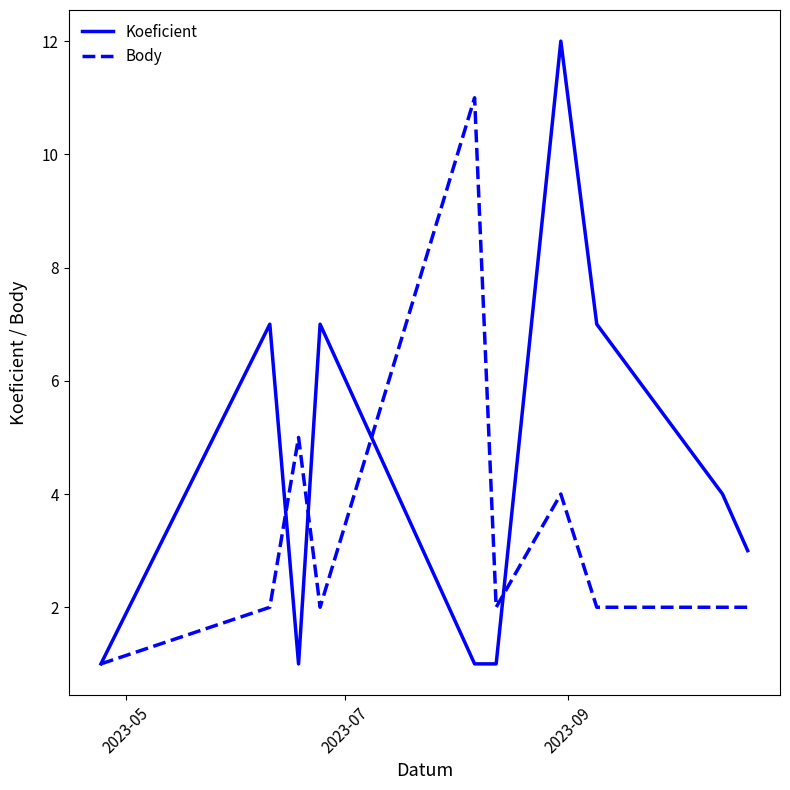

What is the highest value of the Koeficient series?

12